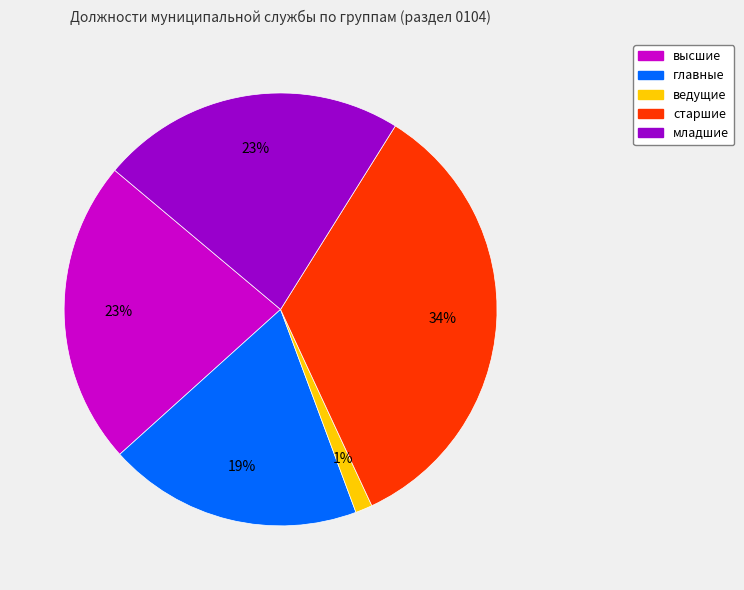

Which category has the smallest portion of the pie?

ведущие